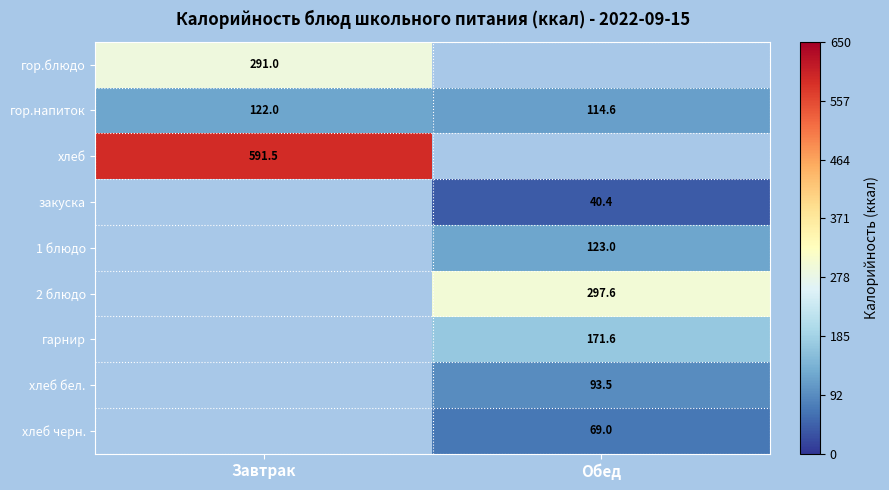

Which category has the highest value in the гор.напиток series?

Завтрак